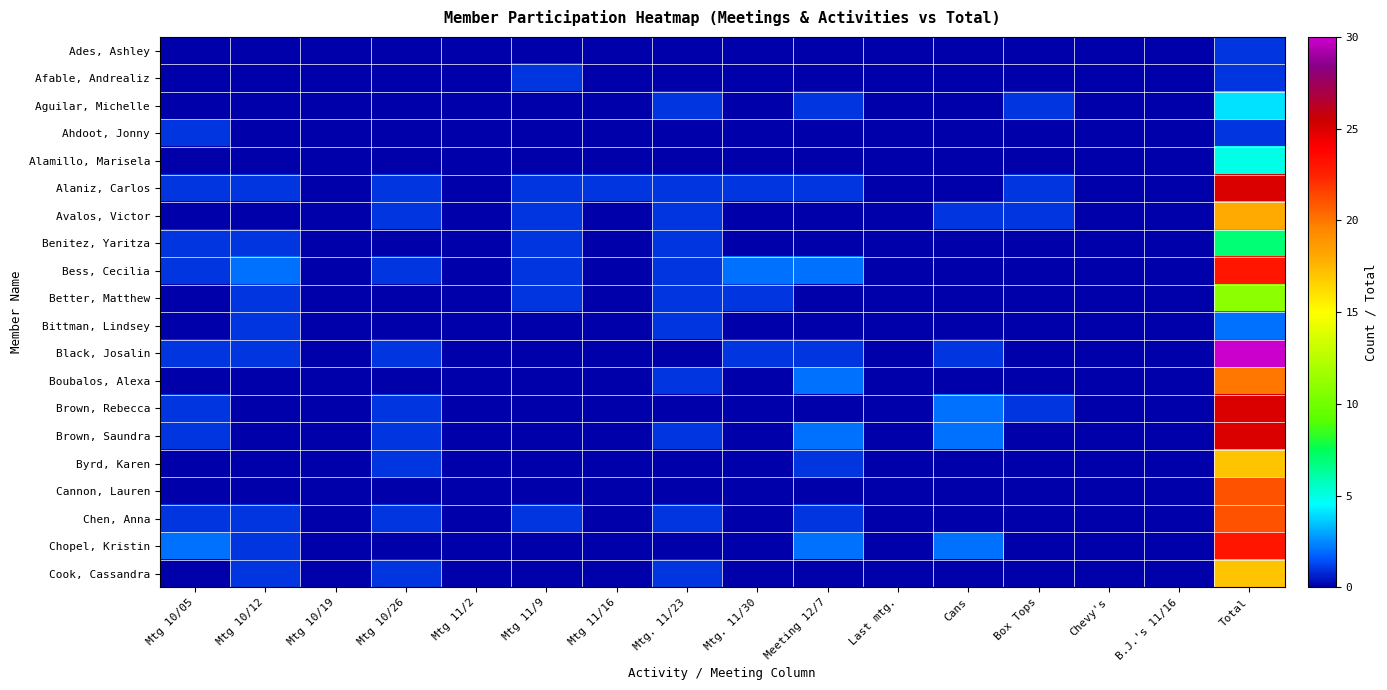

Which label corresponds to the largest value in the chart?

Total